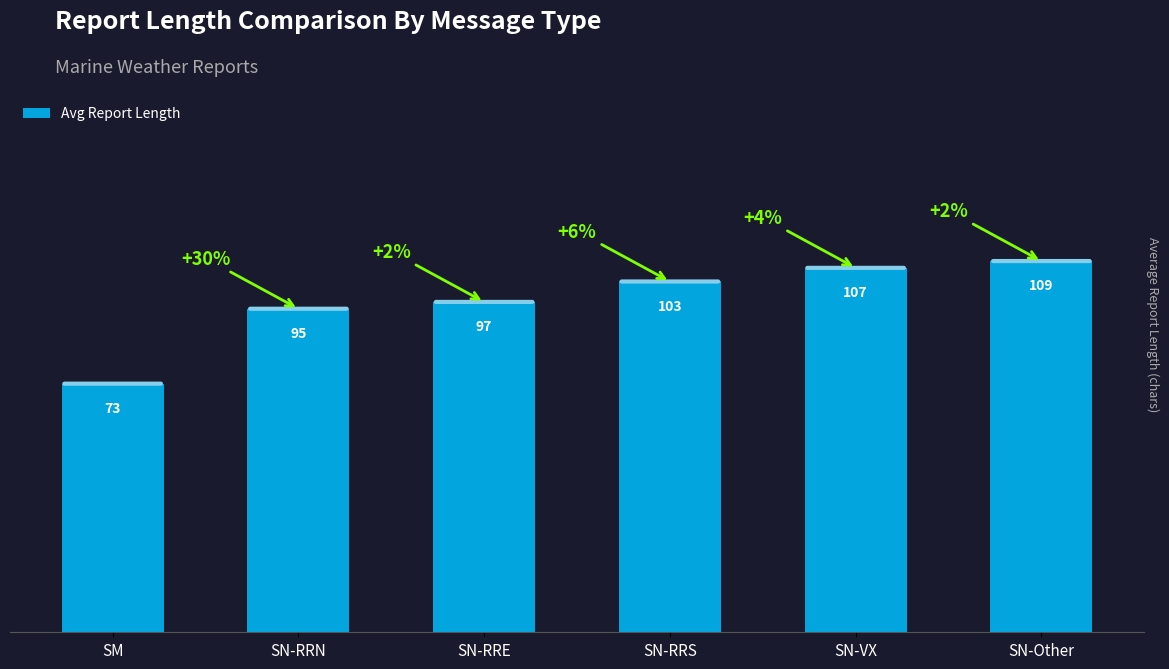

What is the approximate value at SN-RRS?

103